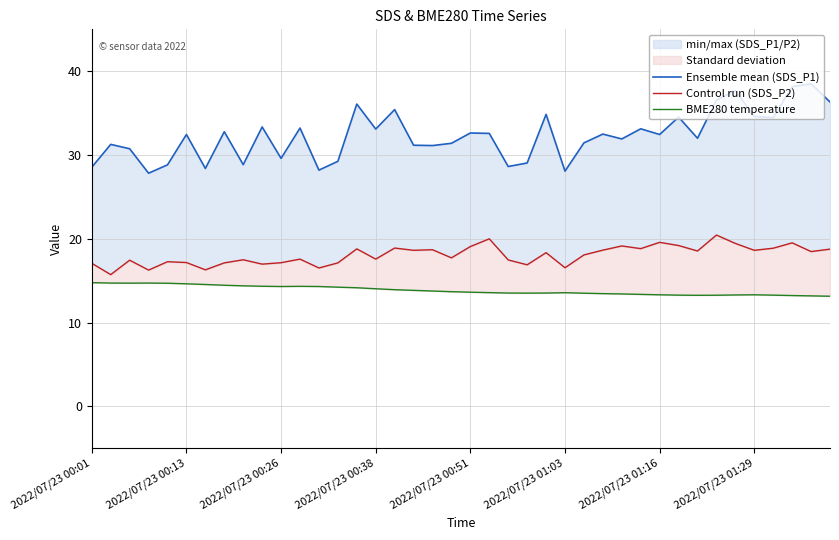

At how many categories does at least one series exceed 17?

40